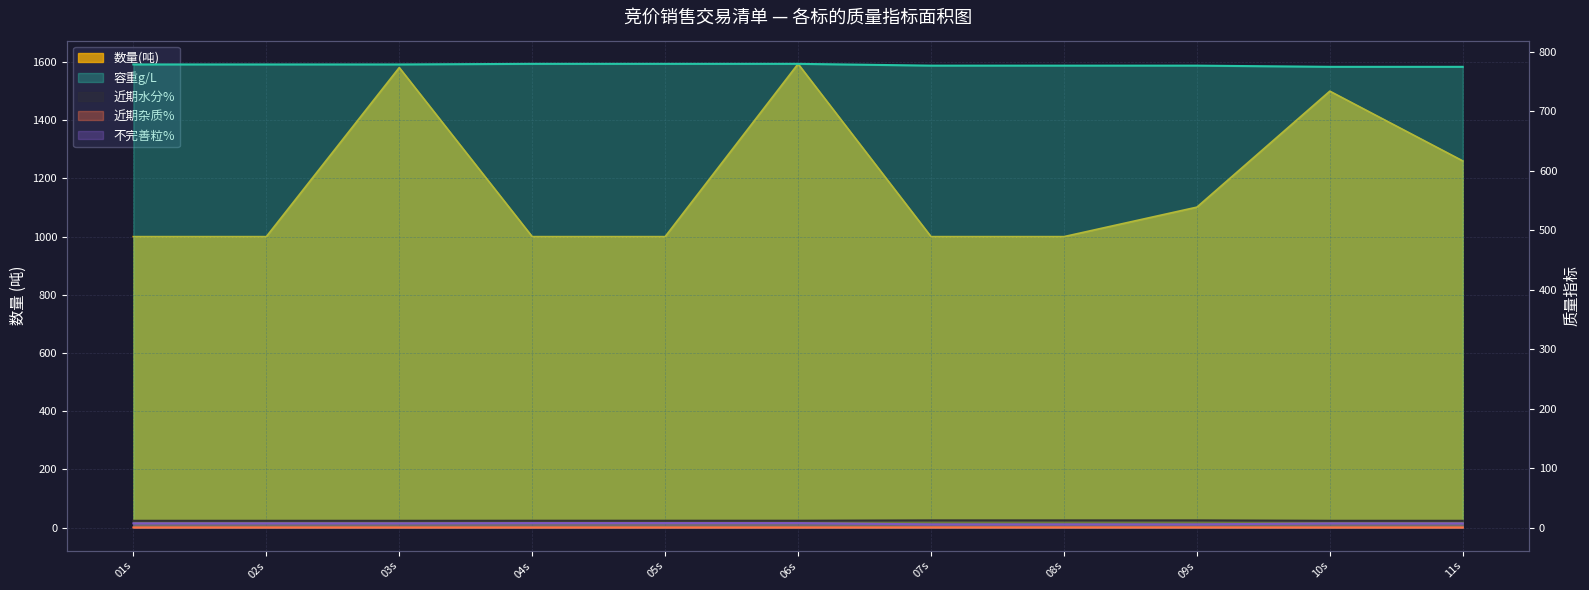

Where is the first local maximum for 数量(吨)?

03s